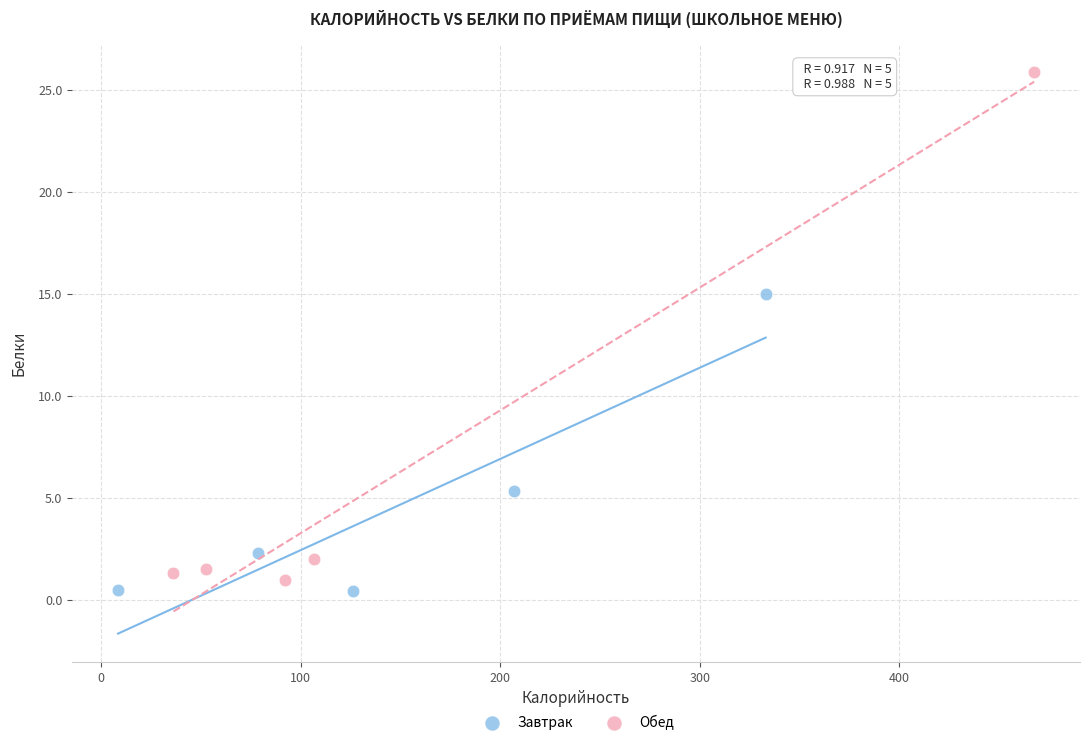

Which series contains the lowest Y value?

Завтрак